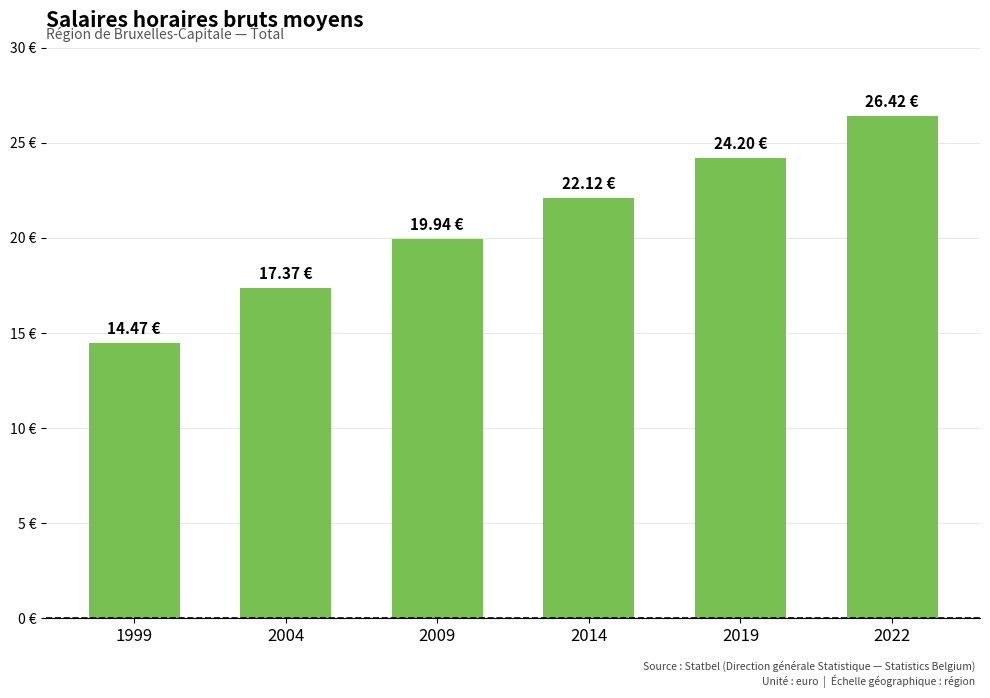

Which category has the lowest value across all series?

1999